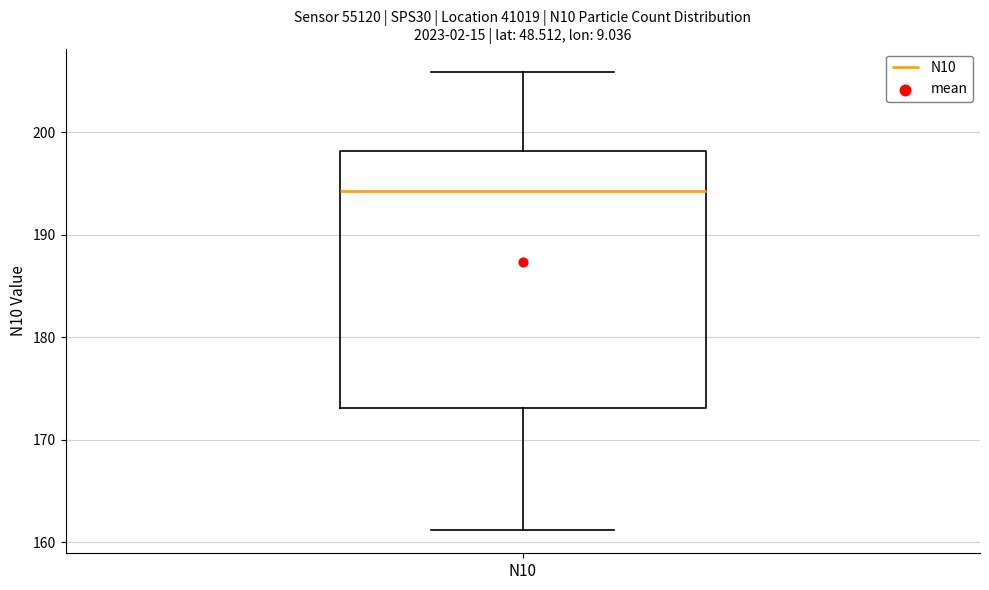

Read this box plot against the y-axis: the position of the median line, the range covered by the box, and the ends of both whiskers. The values are not printed on the chart, so give them approximately, as read against the axis.

median 194, box 173 to 198, whiskers 161 to 206